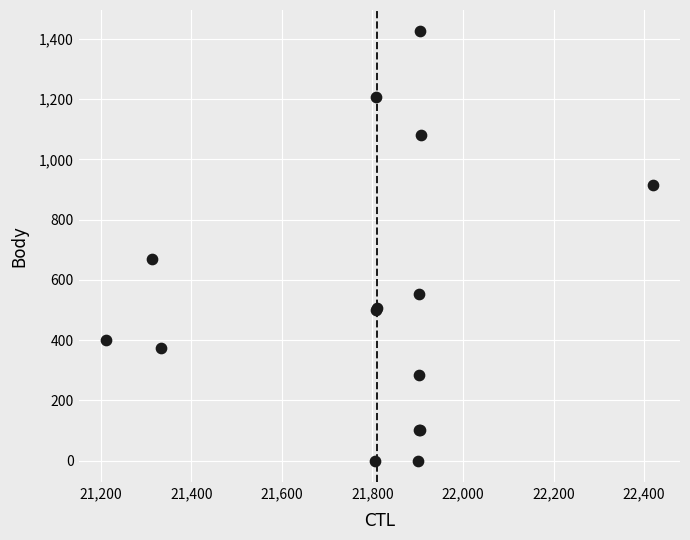

What Y value in the scatter plot is closest to 712?

670